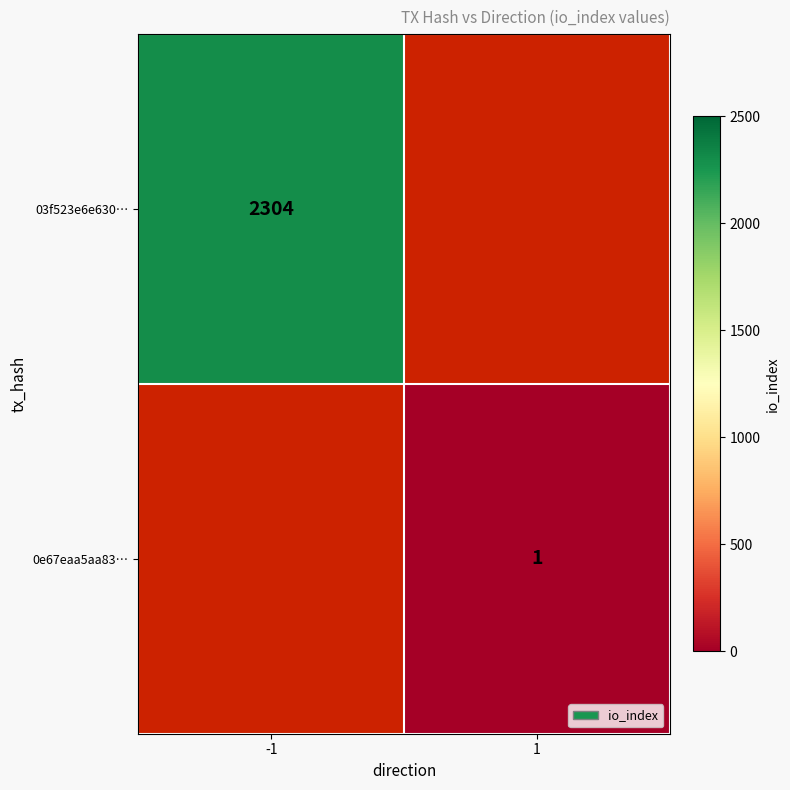

At how many categories does at least one series exceed 998?

1